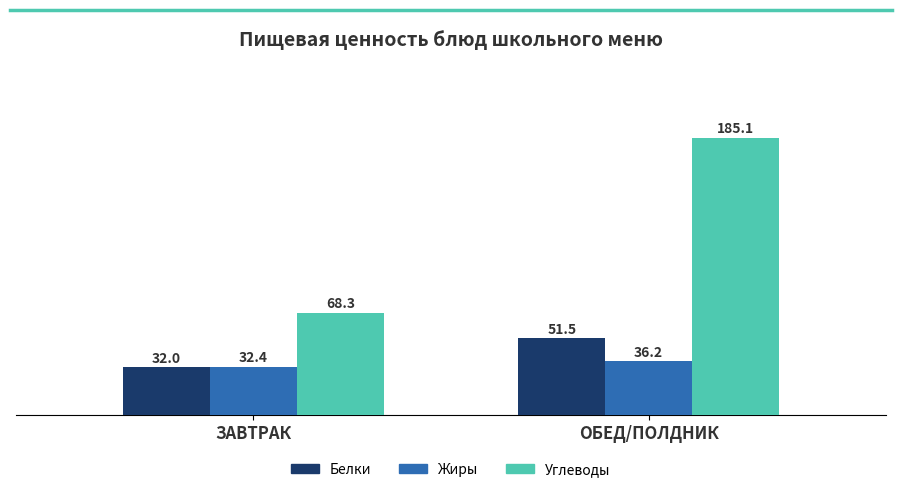

What is the difference between the Белки values at ЗАВТРАК and ОБЕД/ПОЛДНИК?

19.5